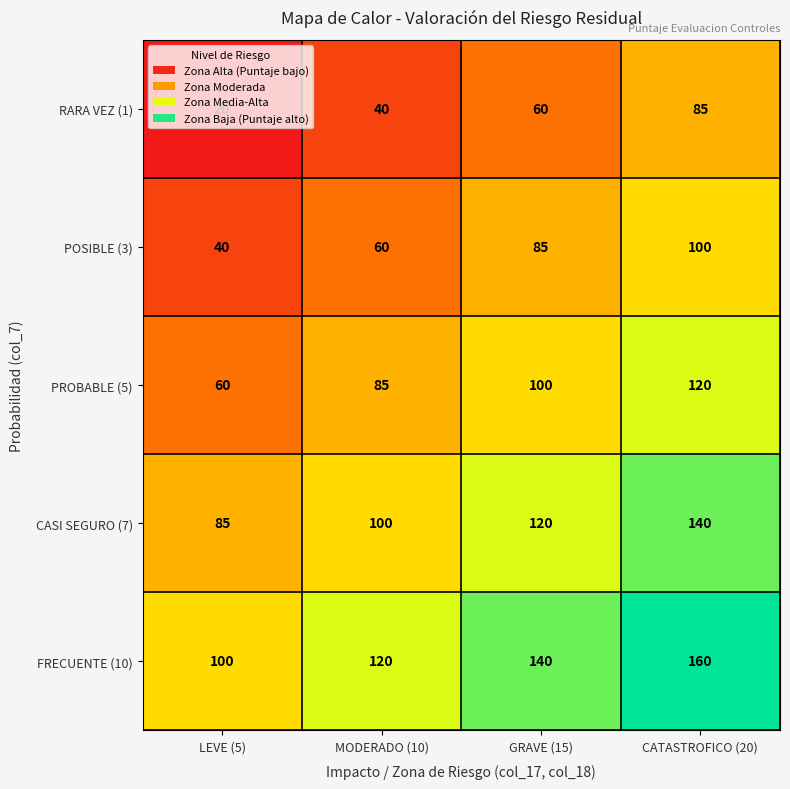

Read the RARA VEZ (1) value at LEVE (5).

20